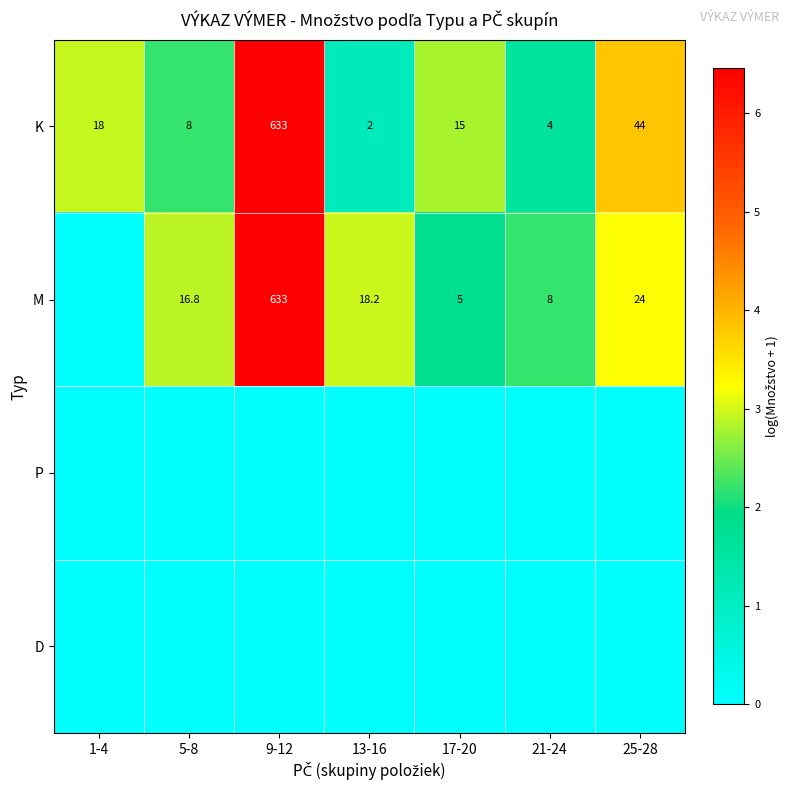

Where is K nearest to the value 317?

25-28